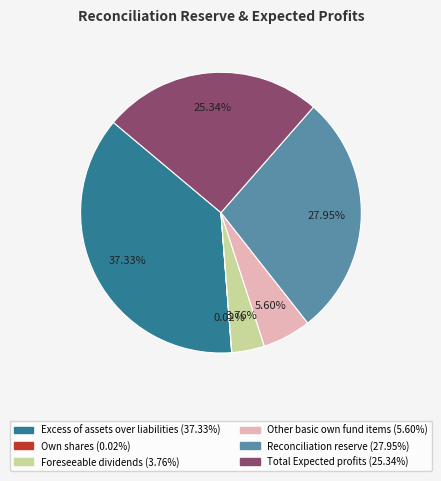

Is Foreseeable dividends the majority of the pie?

No